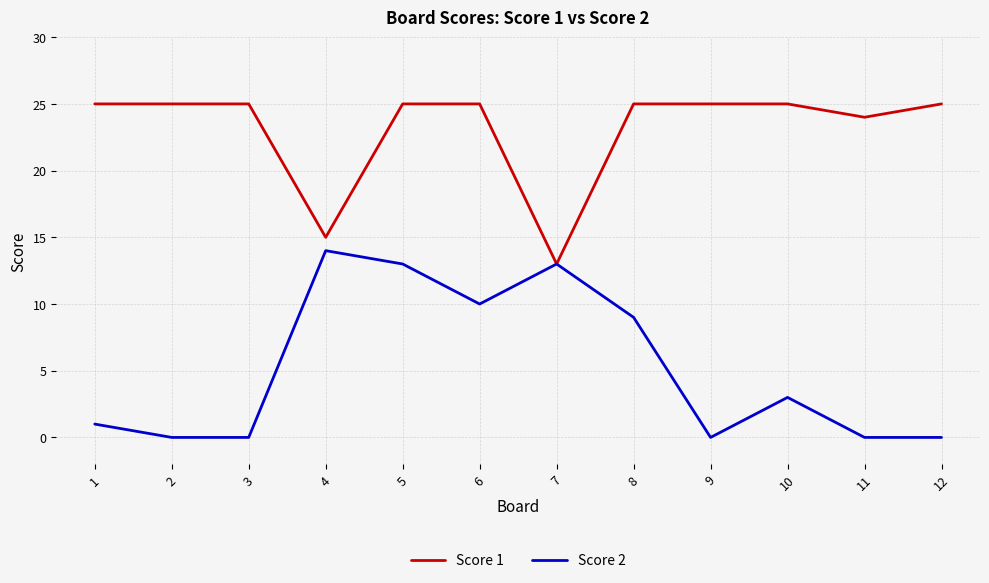

Reading right to left, transcribe all the data shown in this chart.

Score 1: 25	24	25	25	25	13	25	25	15	25	25	25
Score 2: 0	0	3	0	9	13	10	13	14	0	0	1